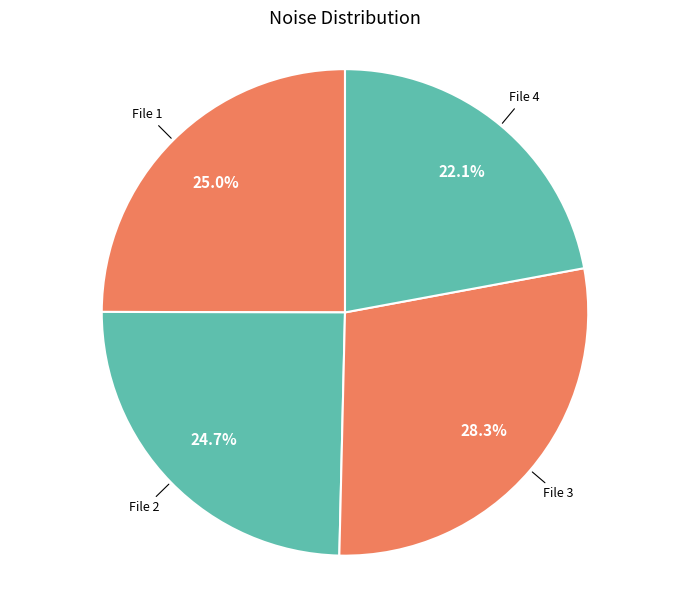

Does File 4 account for over 50% of the chart?

No